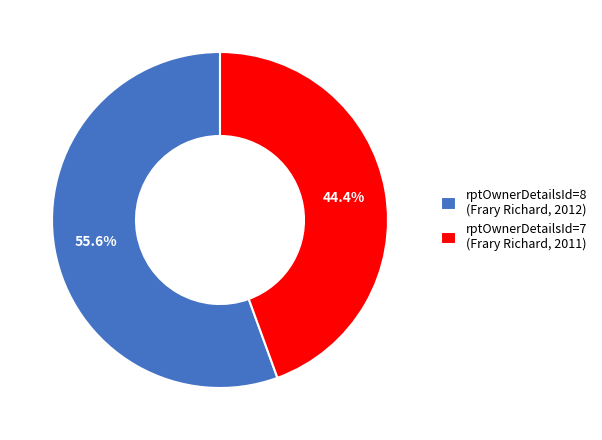

Approximately how many times larger is the value at rptOwnerDetailsId=7 (Frary Richard, 2011) compared to rptOwnerDetailsId=8 (Frary Richard, 2012)?

0.8